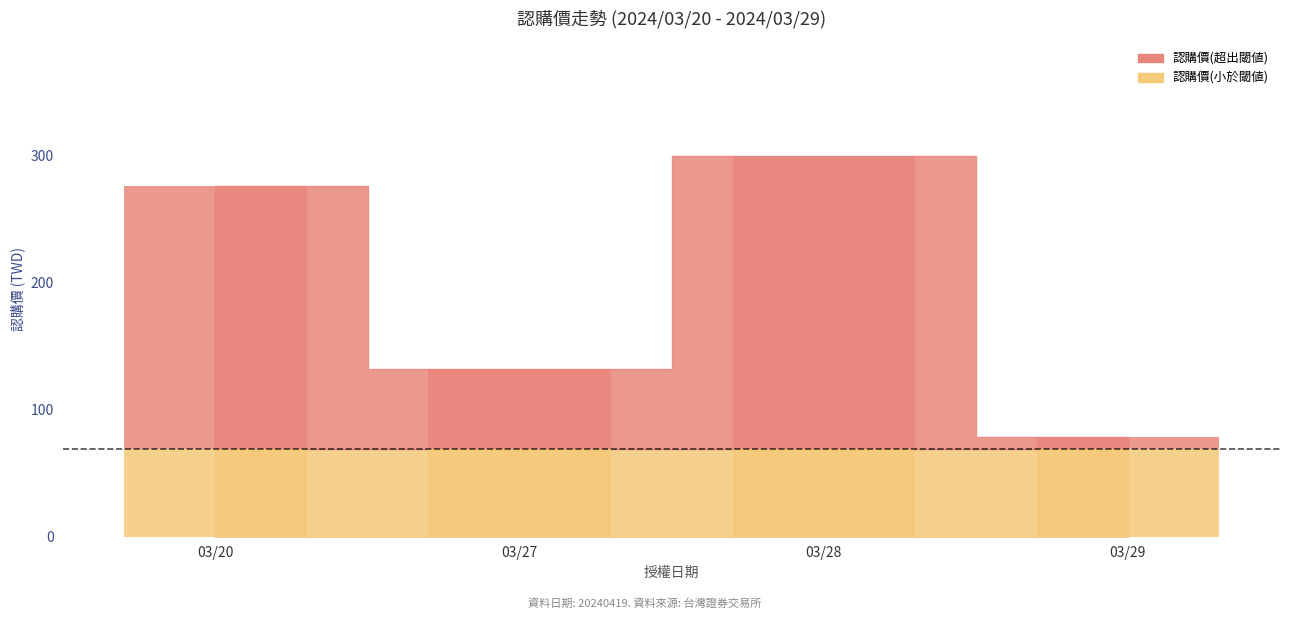

Does the chart contain any negative values?

No